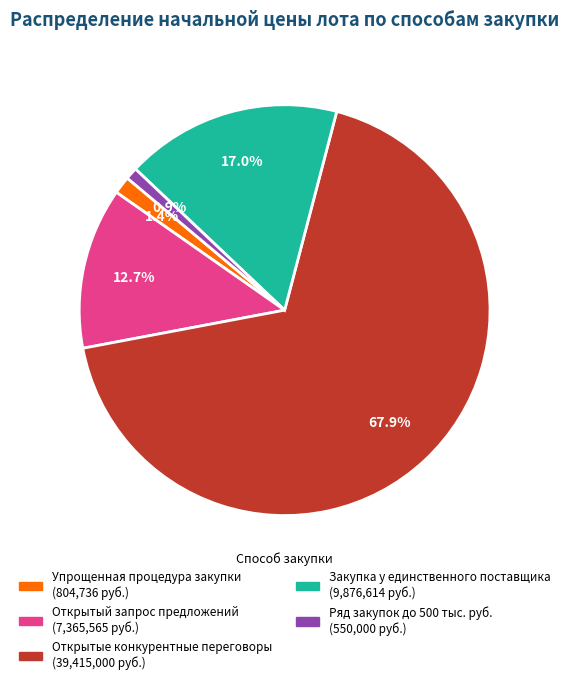

Is there any slice that represents more than half of the pie?

Yes